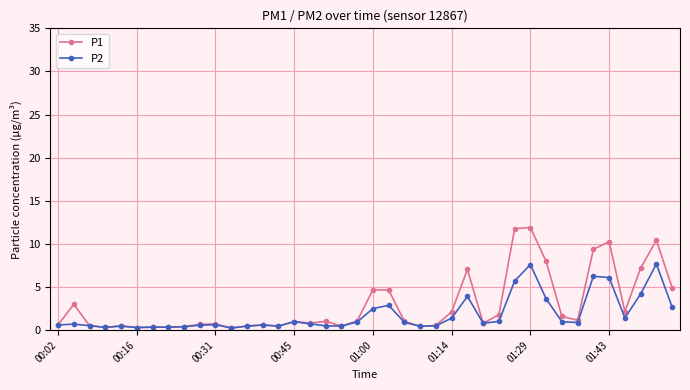

List the series in order of their peak value, highest first.

P1, P2